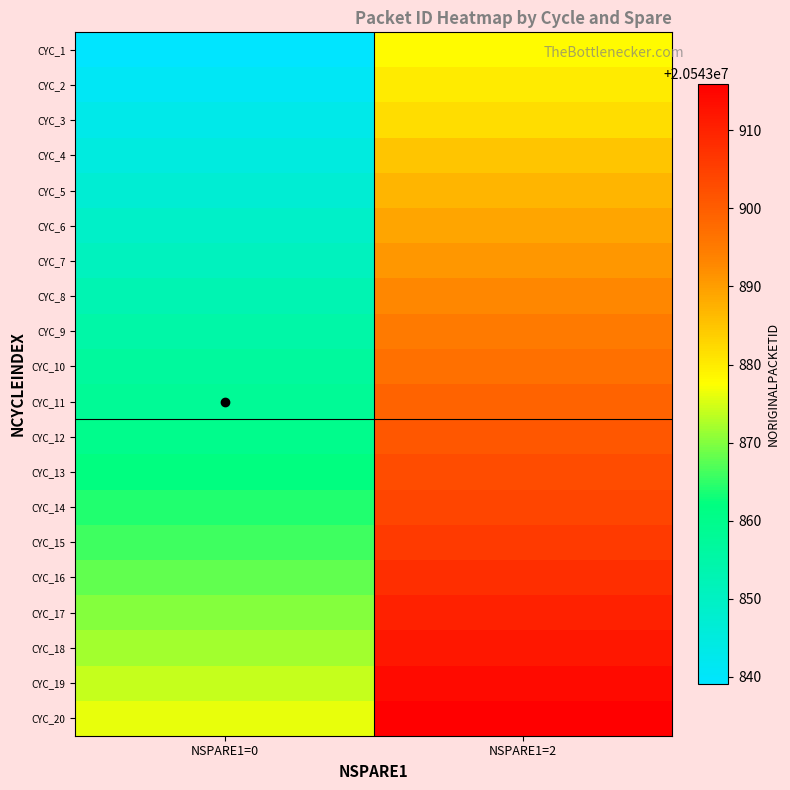

Between NSPARE1=0 and NSPARE1=2, which is larger?

NSPARE1=2